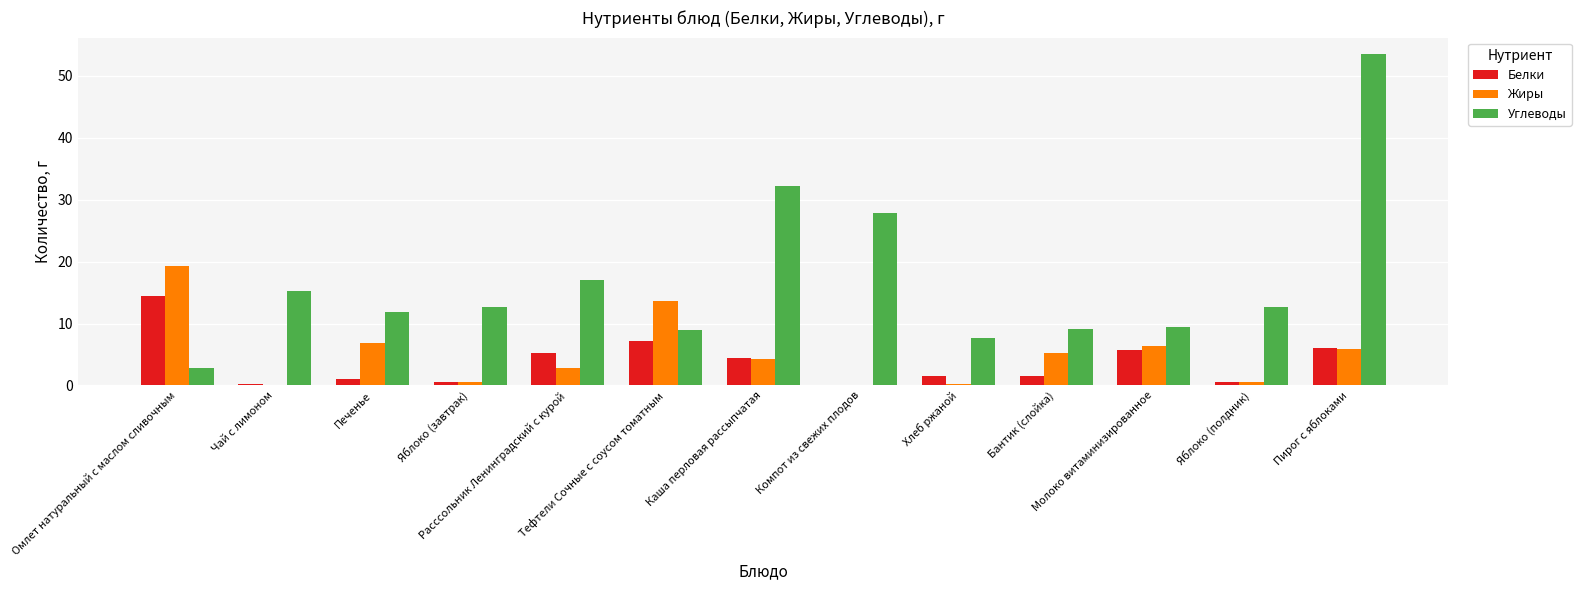

Where does the Жиры series first go above 4?

Омлет натуральный с маслом сливочным